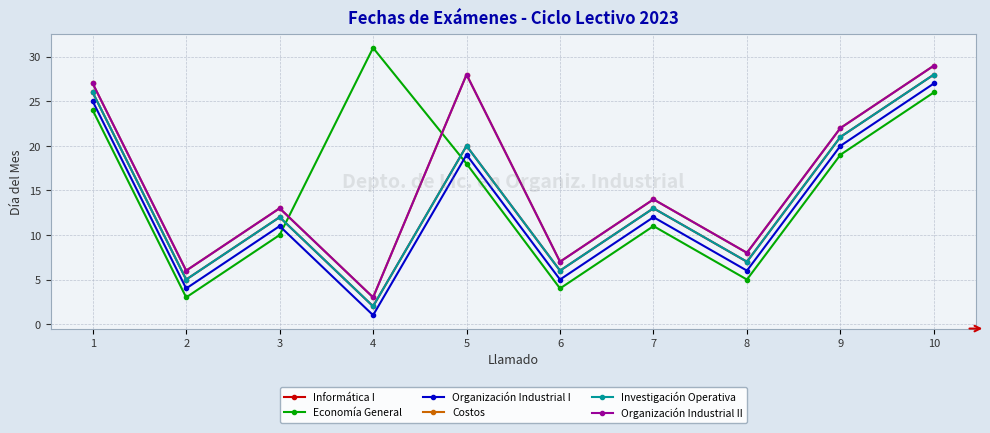

Is this an area chart (filled region under the line)?

No